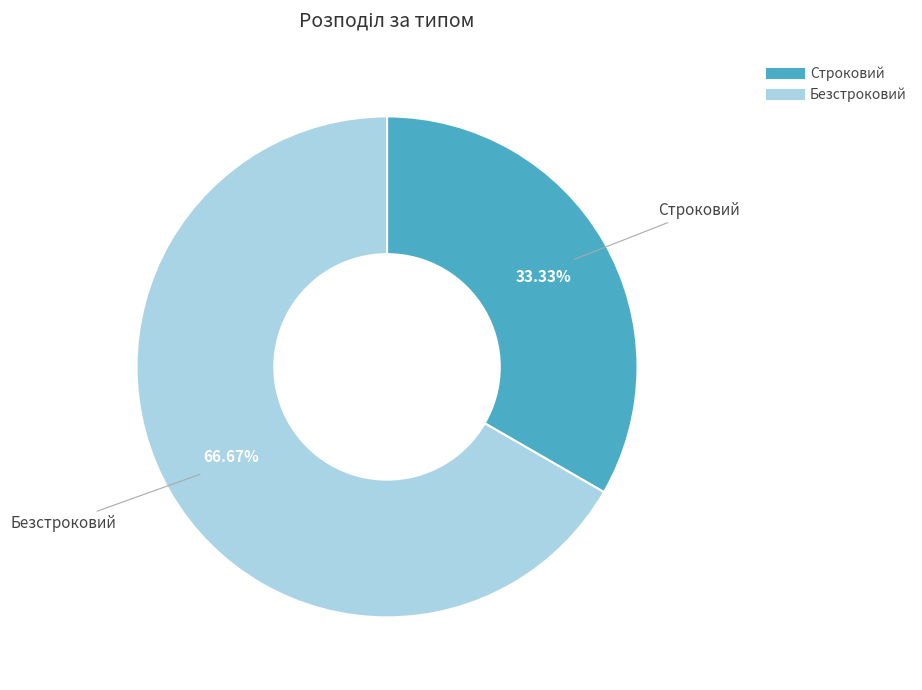

What percentage is the Безстроковий slice, to the nearest percent?

67%